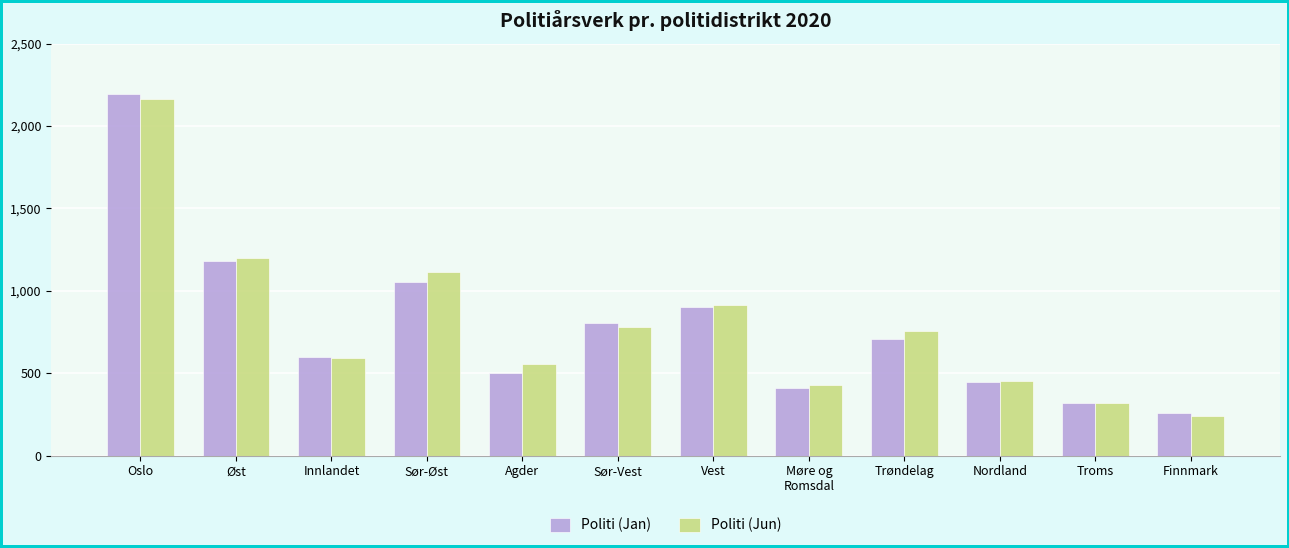

List the series in order of their peak value, highest first.

Politi (Jan), Politi (Jun)